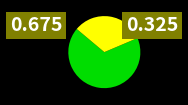

Is there any slice that represents more than half of the pie?

Yes